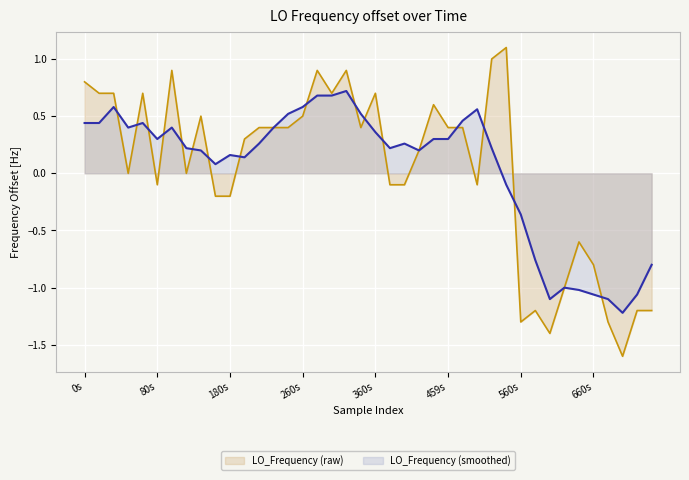

Which series has the widest spread of values?

LO_Frequency (raw)